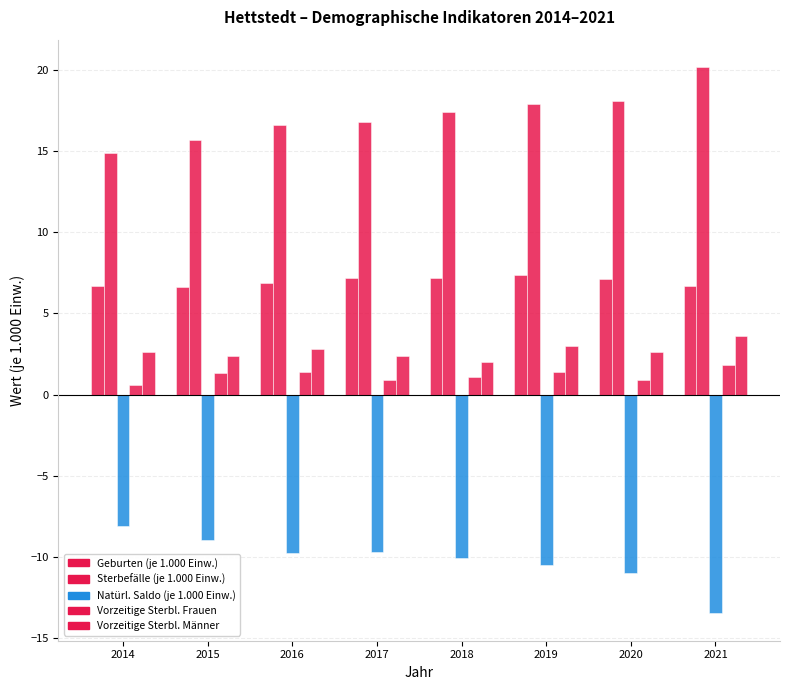

How many bars are there in each group?

5